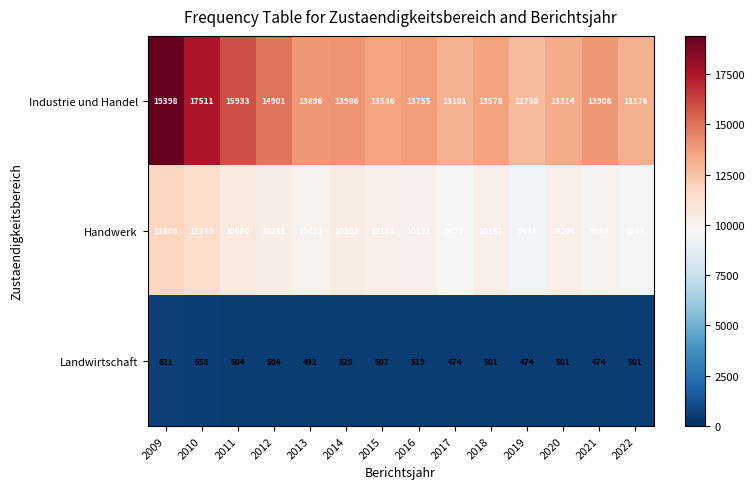

List the series in order of their peak value, lowest first.

Landwirtschaft, Handwerk, Industrie und Handel